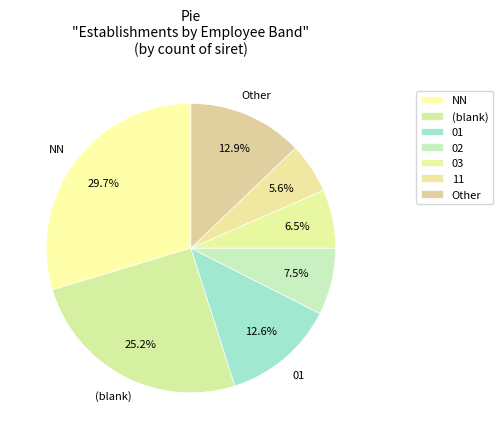

How many segments does this pie chart have?

7